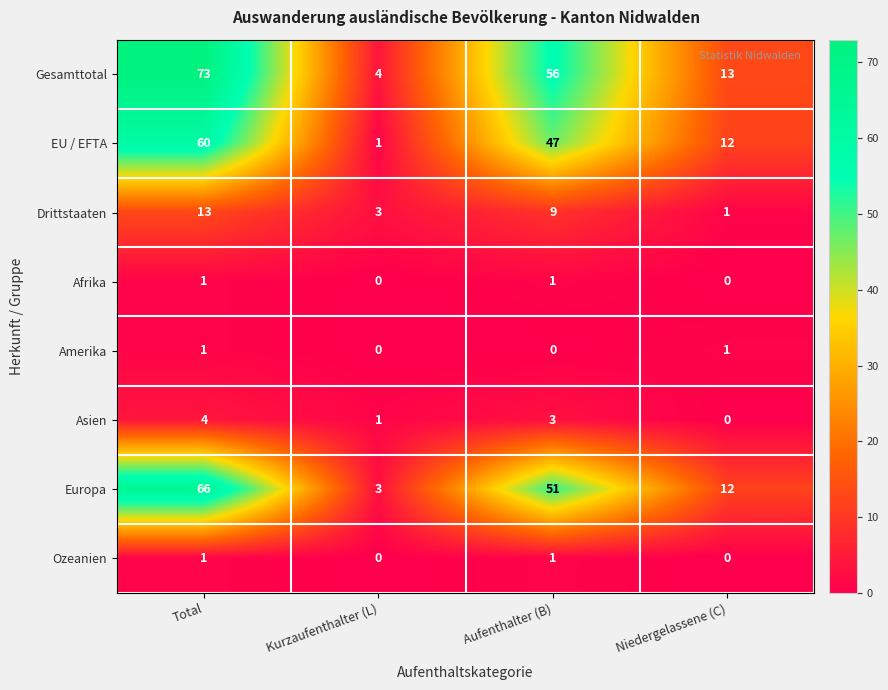

At which category is the sum across all series the highest?

Total